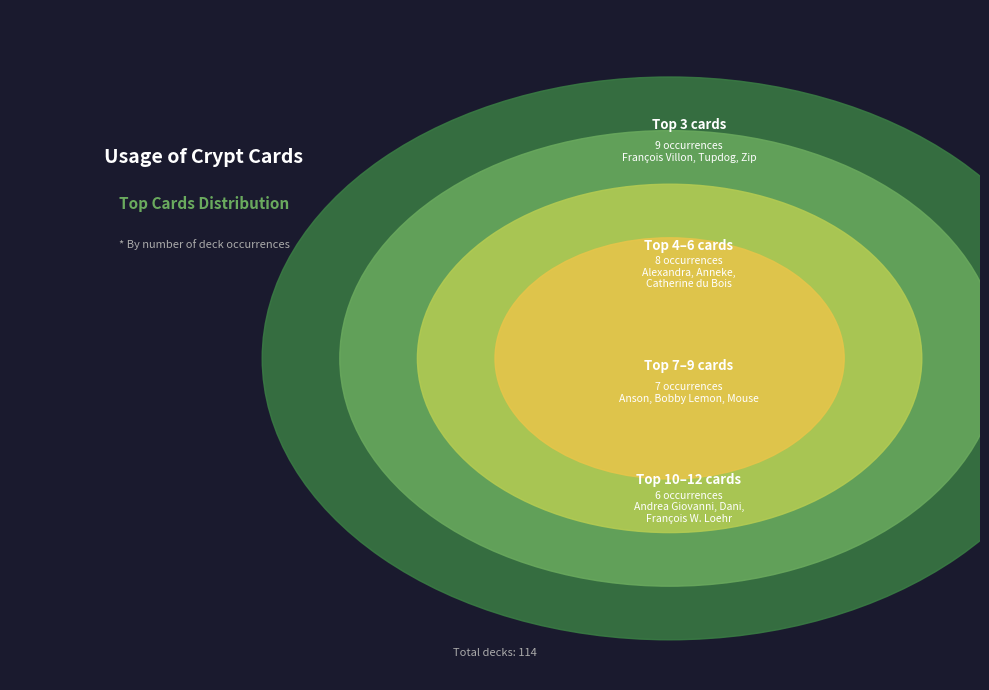

What is the total percentage of Anson and François Villon?

17.8%